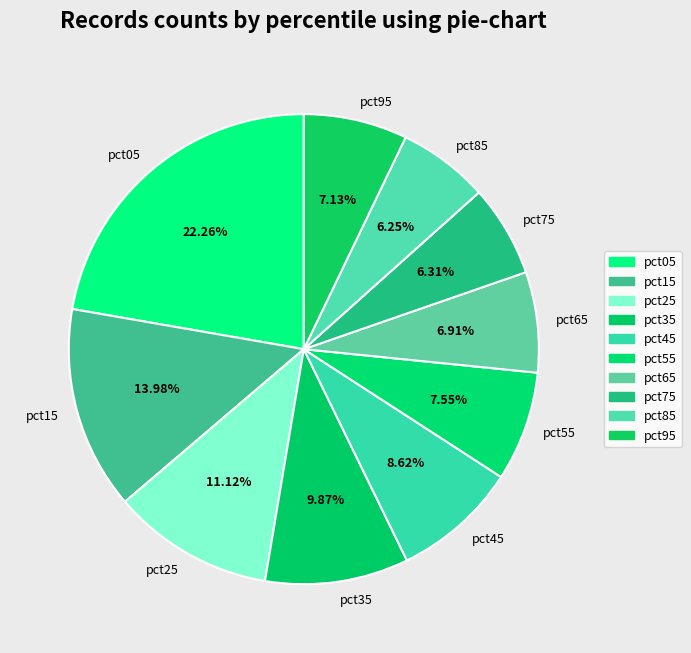

How many segments does this pie chart have?

10